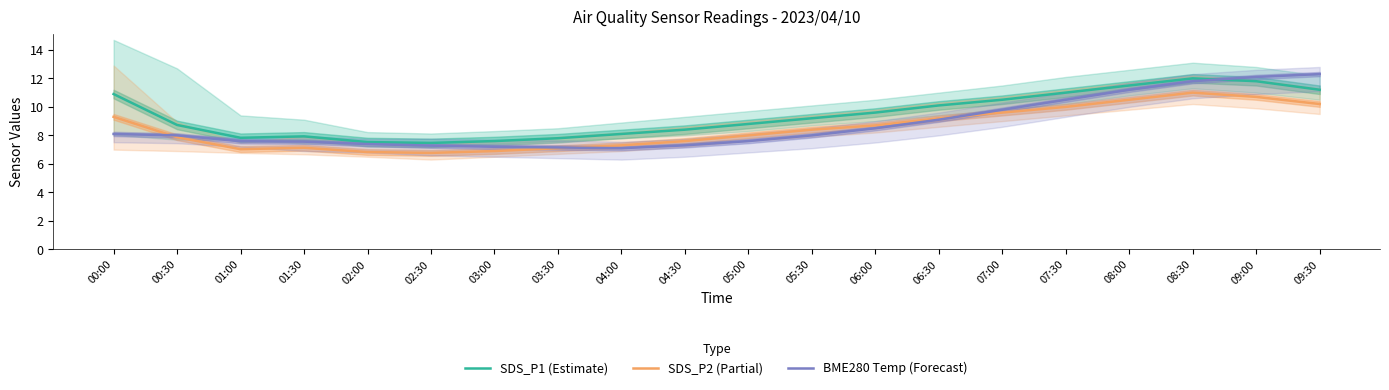

Which series has the widest spread of values?

BME280 Temp (Forecast)